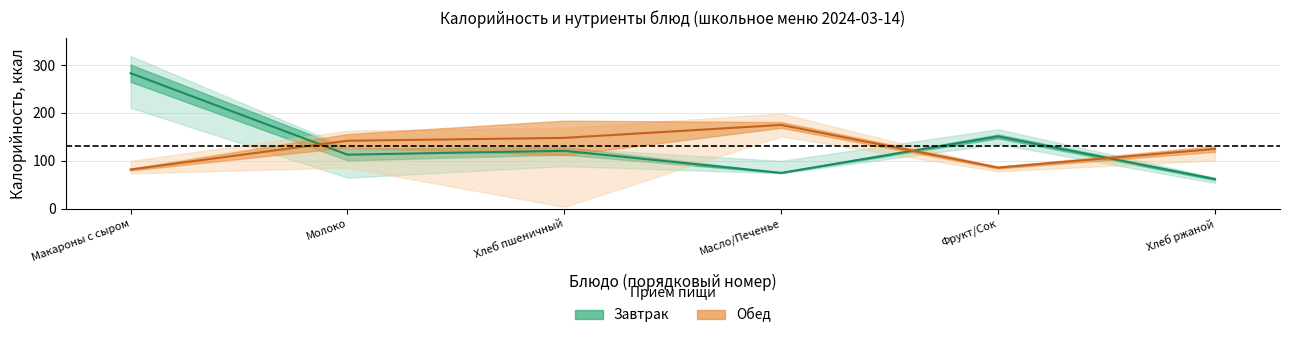

Which has a higher value, Фрукт/Сок or Масло/Печенье?

Фрукт/Сок